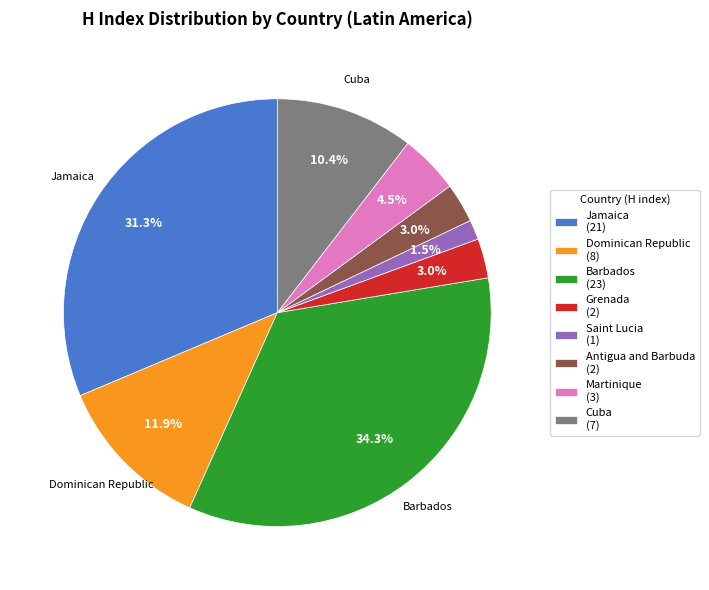

Is there any slice that represents more than half of the pie?

No